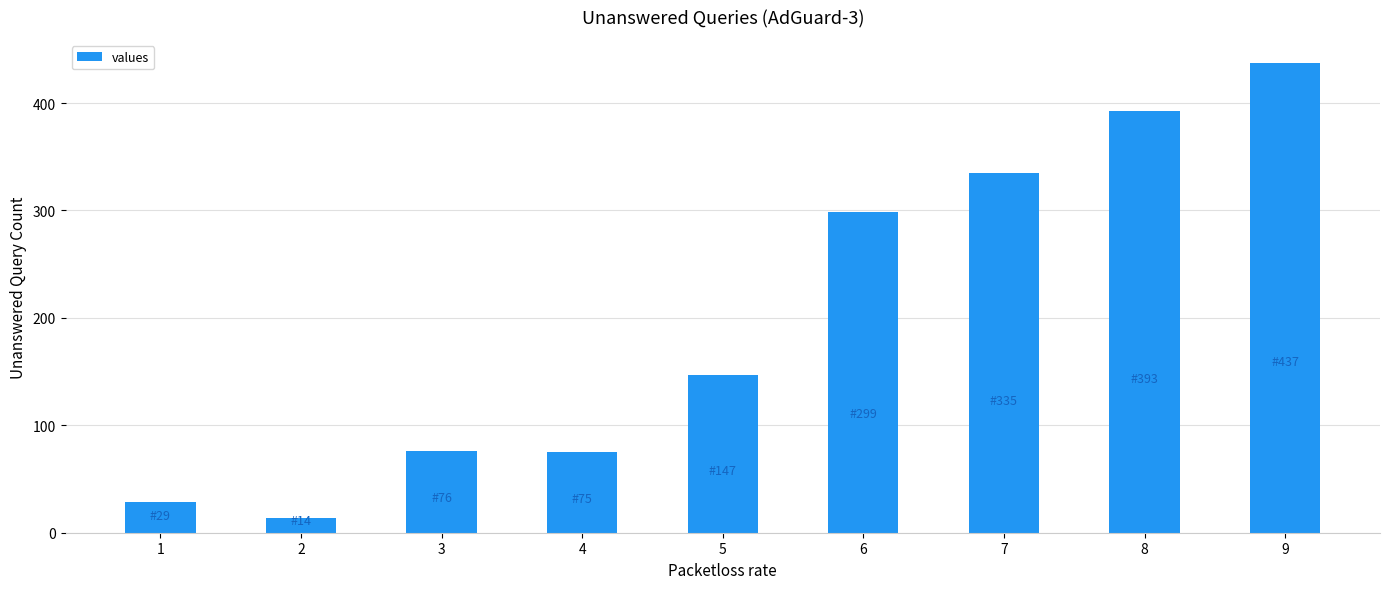

What is the value of the 4th bar from the left?

75